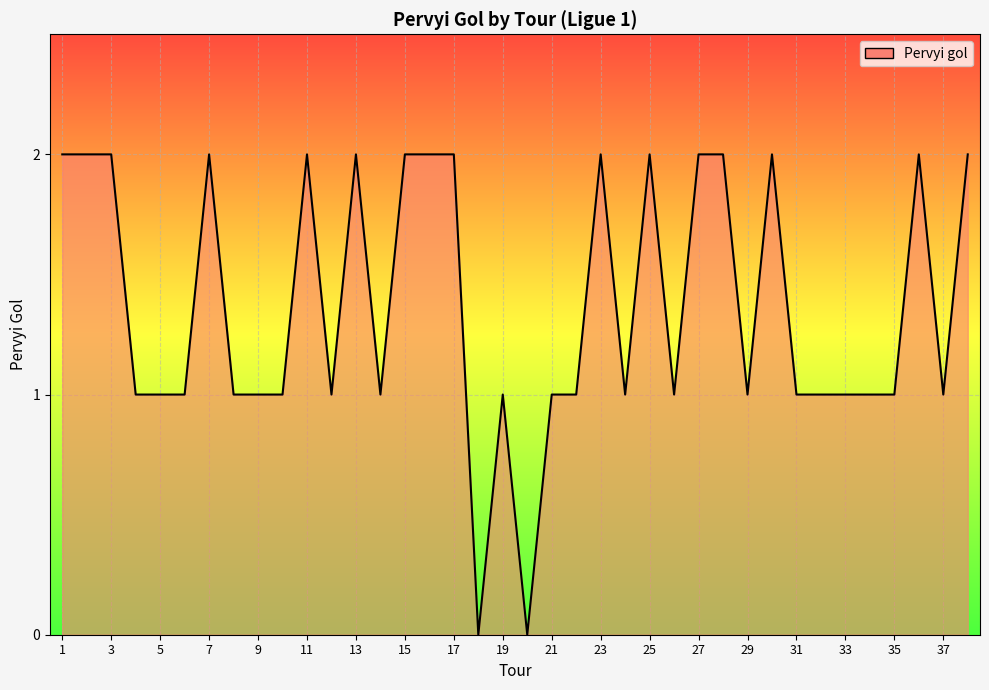

How many lines are shown in the chart?

1